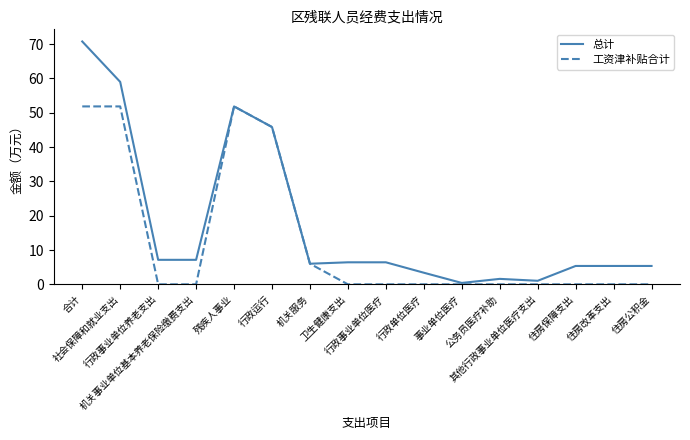

Which series has the largest range (max minus min)?

总计